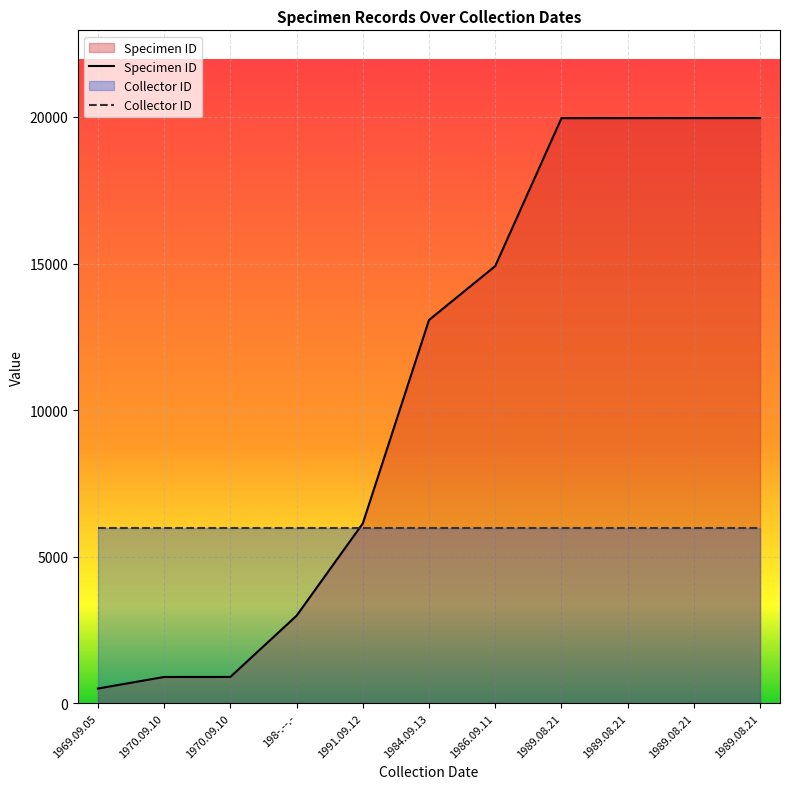

What is the difference between the values at 1986.09.11 and 1969.09.05?

14411